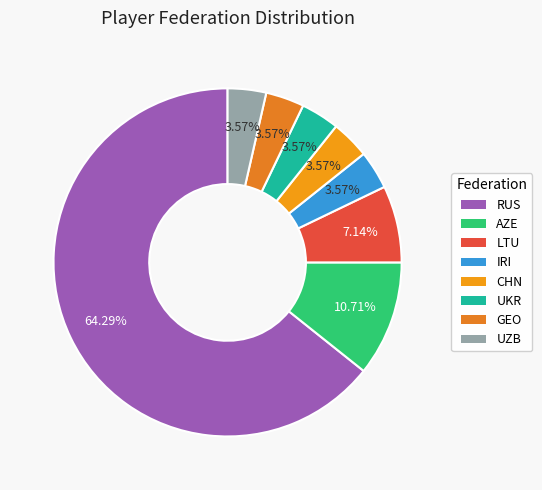

The LTU slice represents 7% of the pie. True or false?

True